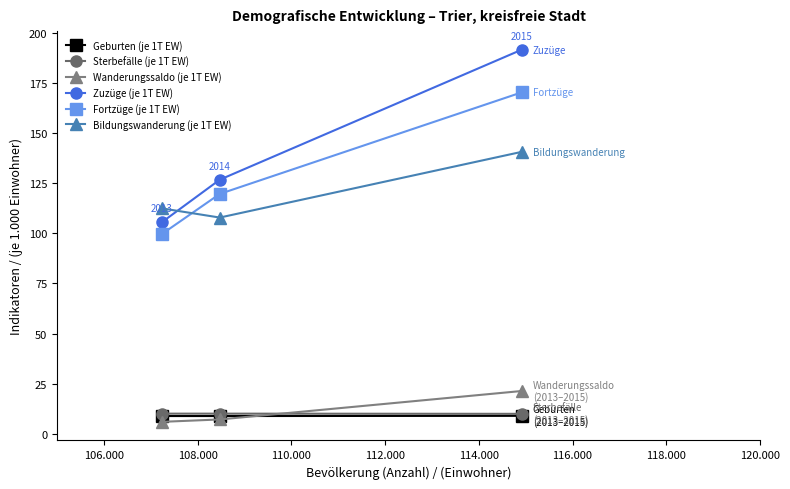

Which series has the widest spread of values?

Zuzüge (je 1T EW)